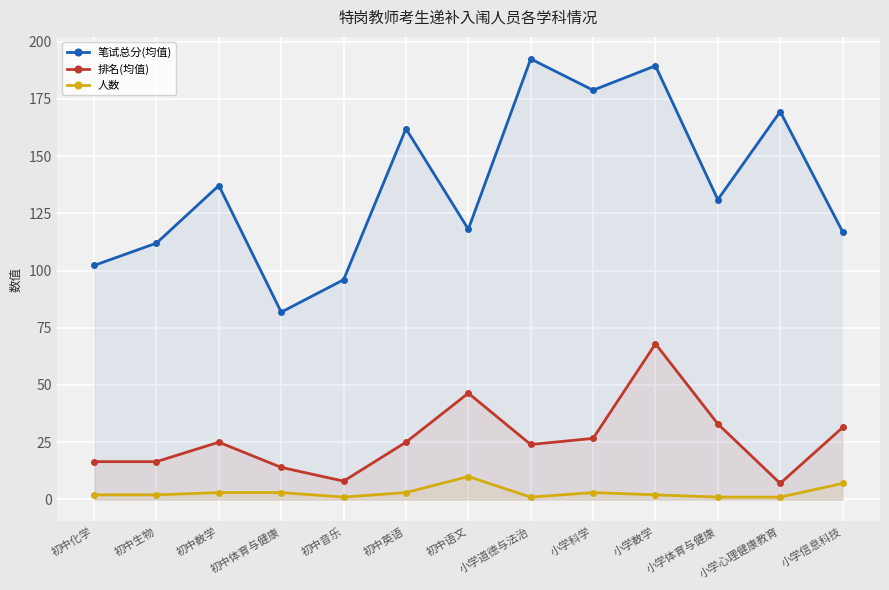

Which category has the lowest value across all series?

初中音乐